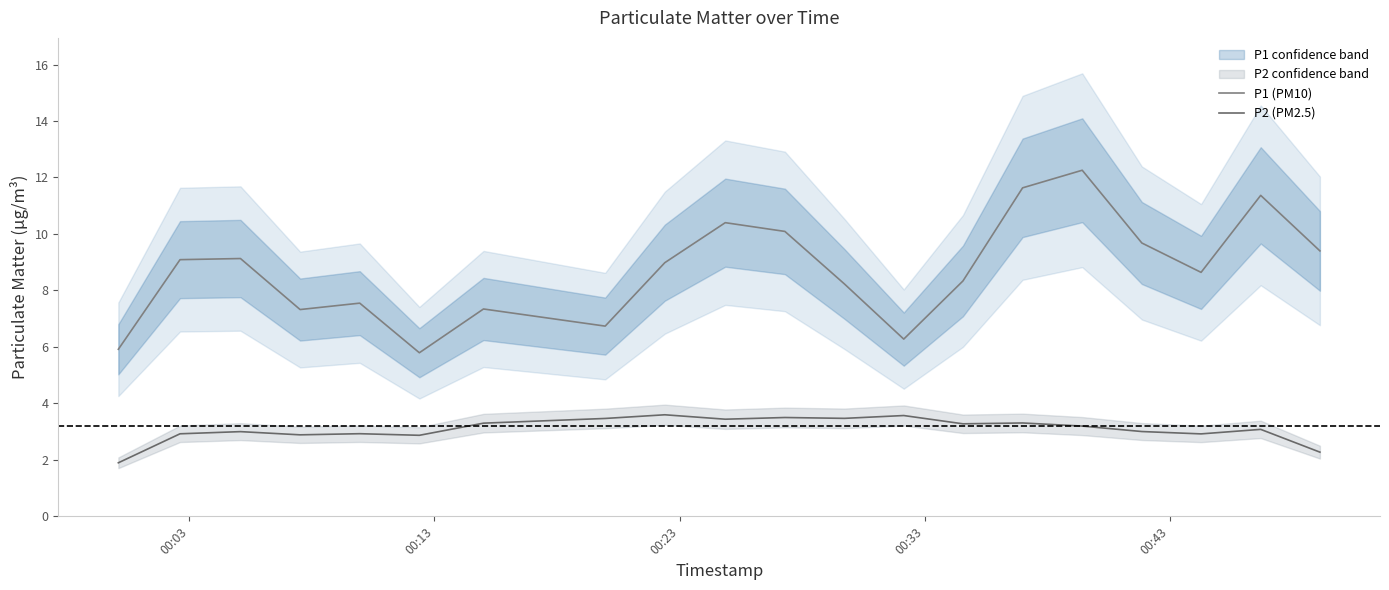

True or false: P1 (PM10) and P2 (PM2.5) cross at least once.

False